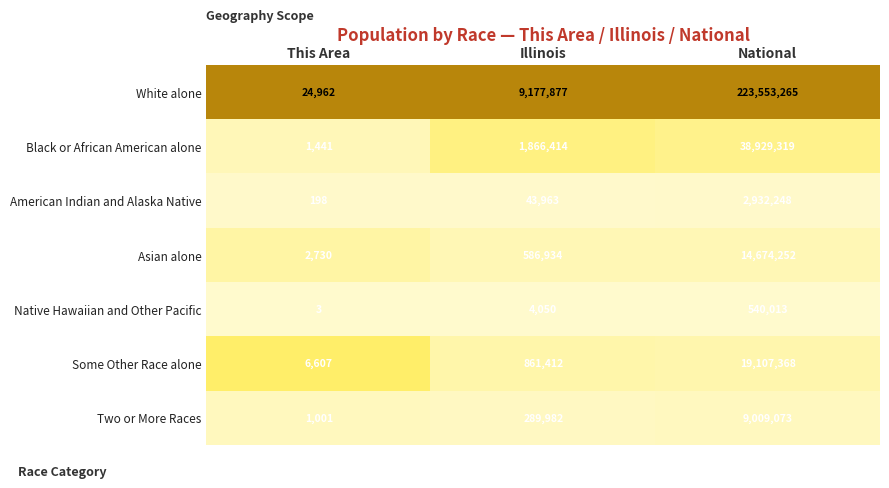

Reading right to left, extract all data points from this chart.

White alone: 223553265	9177877	24962
Black or African American alone: 38929319	1866414	1441
American Indian and Alaska Native: 2932248	43963	198
Asian alone: 14674252	586934	2730
Native Hawaiian and Other Pacific: 540013	4050	3
Some Other Race alone: 19107368	861412	6607
Two or More Races: 9009073	289982	1001